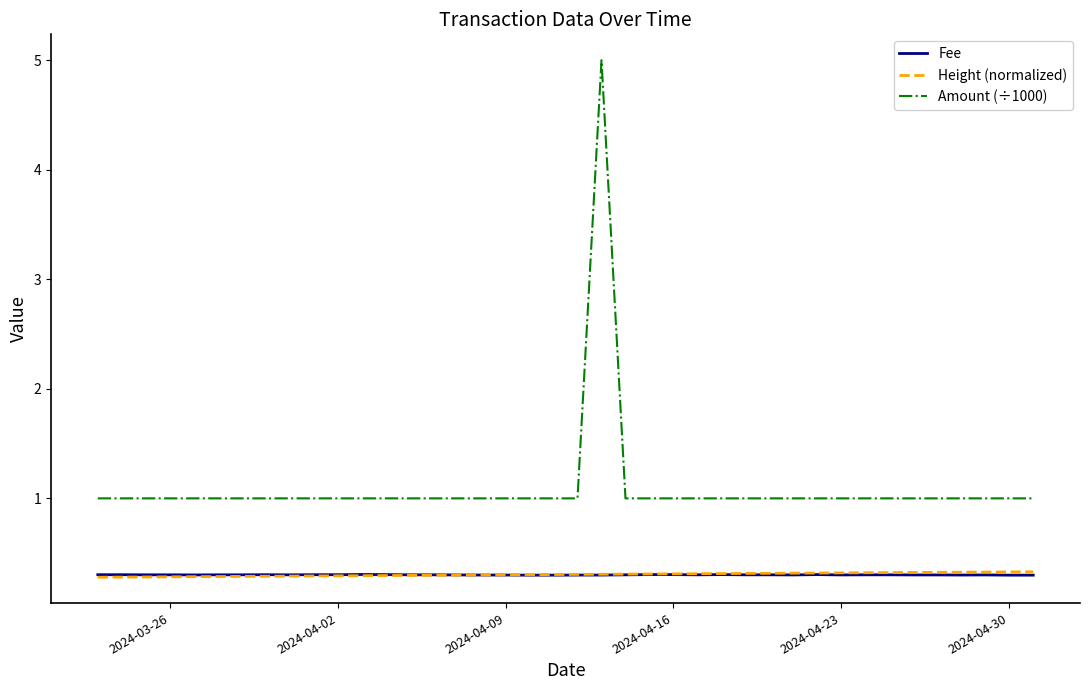

Which series has the largest range (max minus min)?

Amount (÷1000)